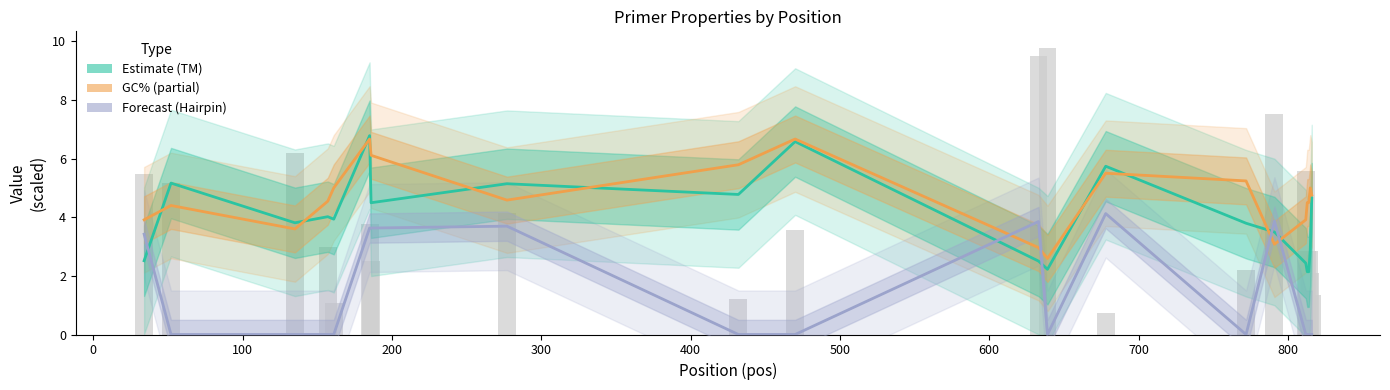

Which series has the widest spread of values?

Estimate (TM)